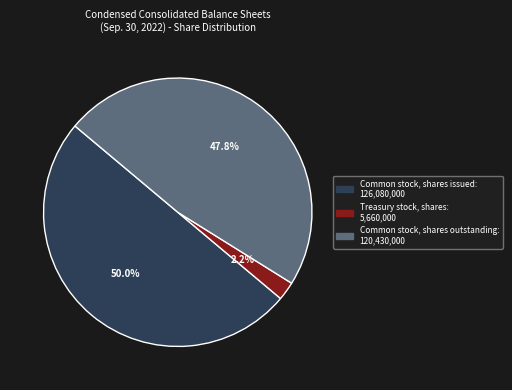

What is the ratio of the value at Common stock, shares outstanding to the value at Common stock, shares issued?

1.0